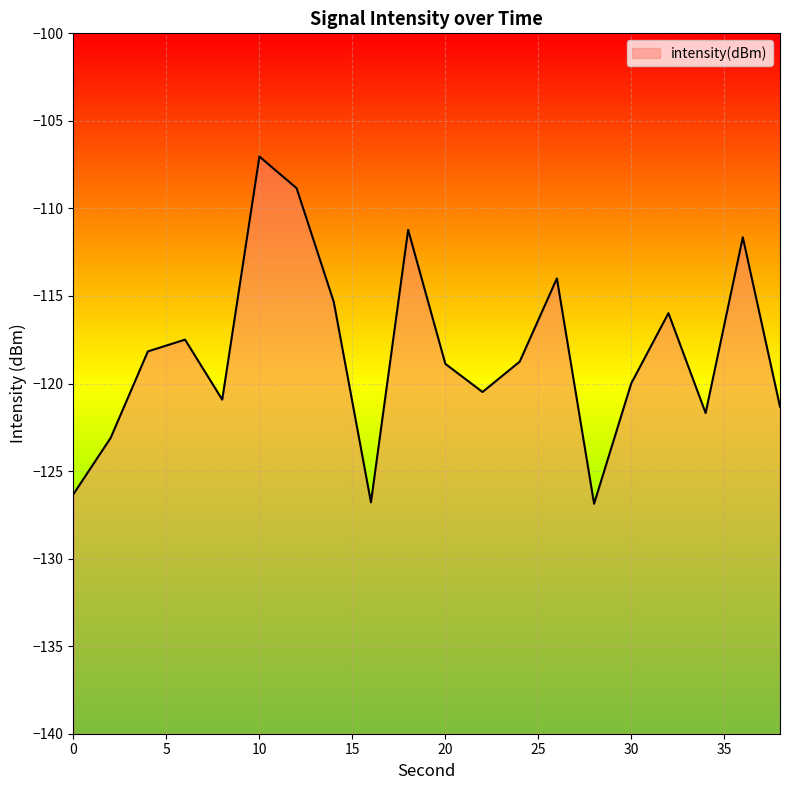

List the labels in order of value, smallest first.

28, 16, 0, 2, 34, 38, 8, 22, 30, 20, 24, 4, 6, 32, 14, 26, 36, 18, 12, 10